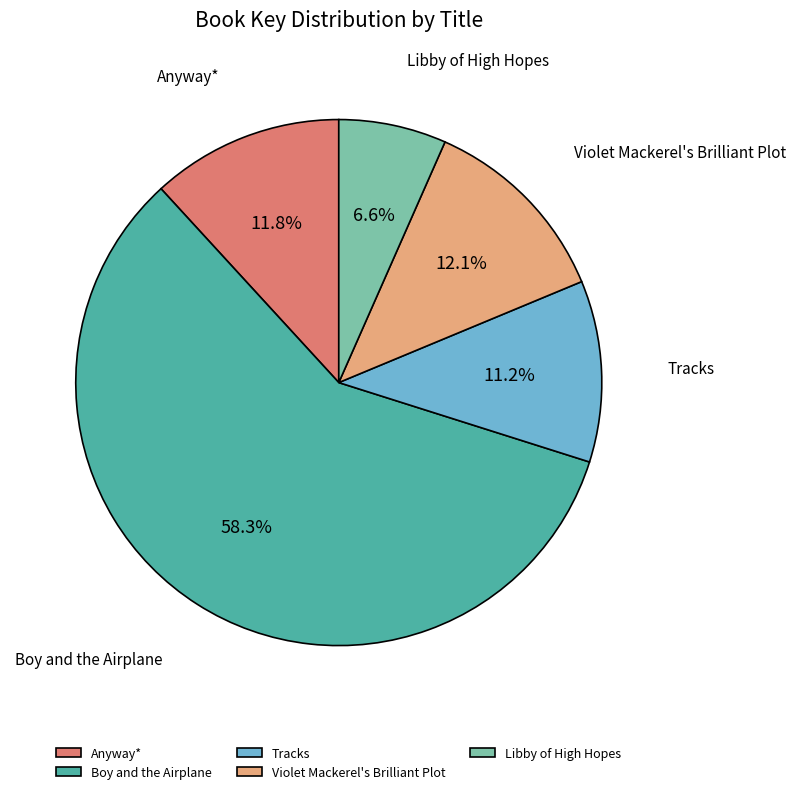

Do Anyway* and Violet Mackerel's Brilliant Plot together represent more than half of the pie?

No